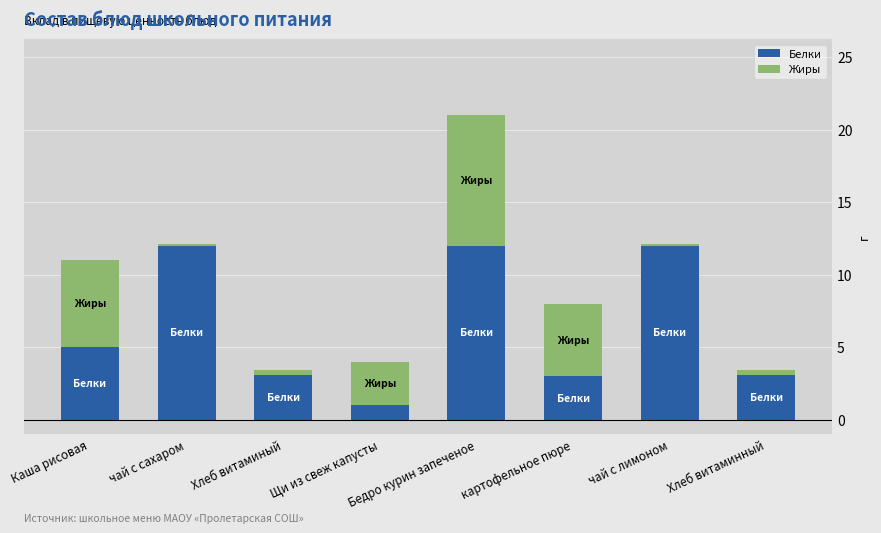

Which category has the lowest value in the Белки series?

Щи из свеж капусты